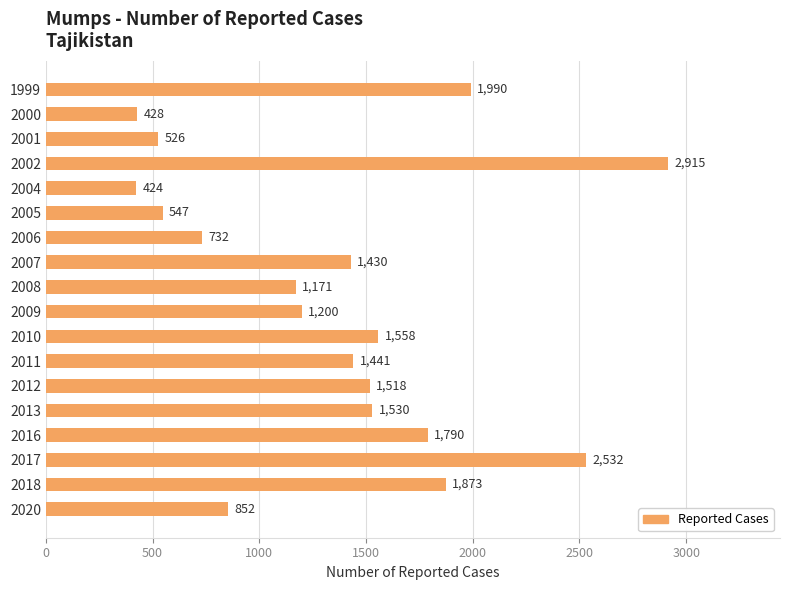

Which has a higher value, 2000 or 2018?

2018